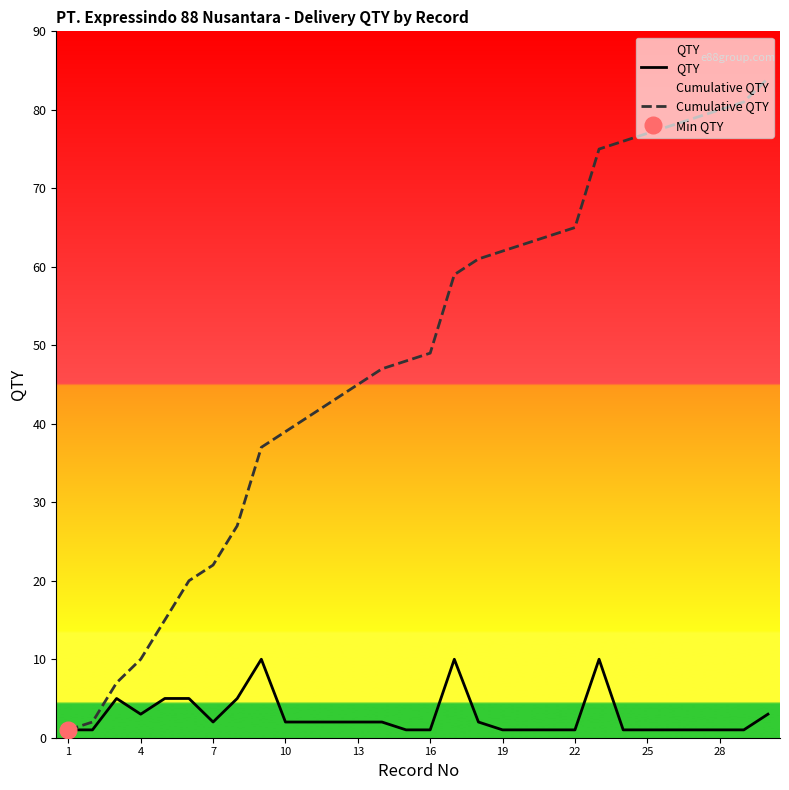

True or false: QTY and Cumulative QTY cross at least once.

False